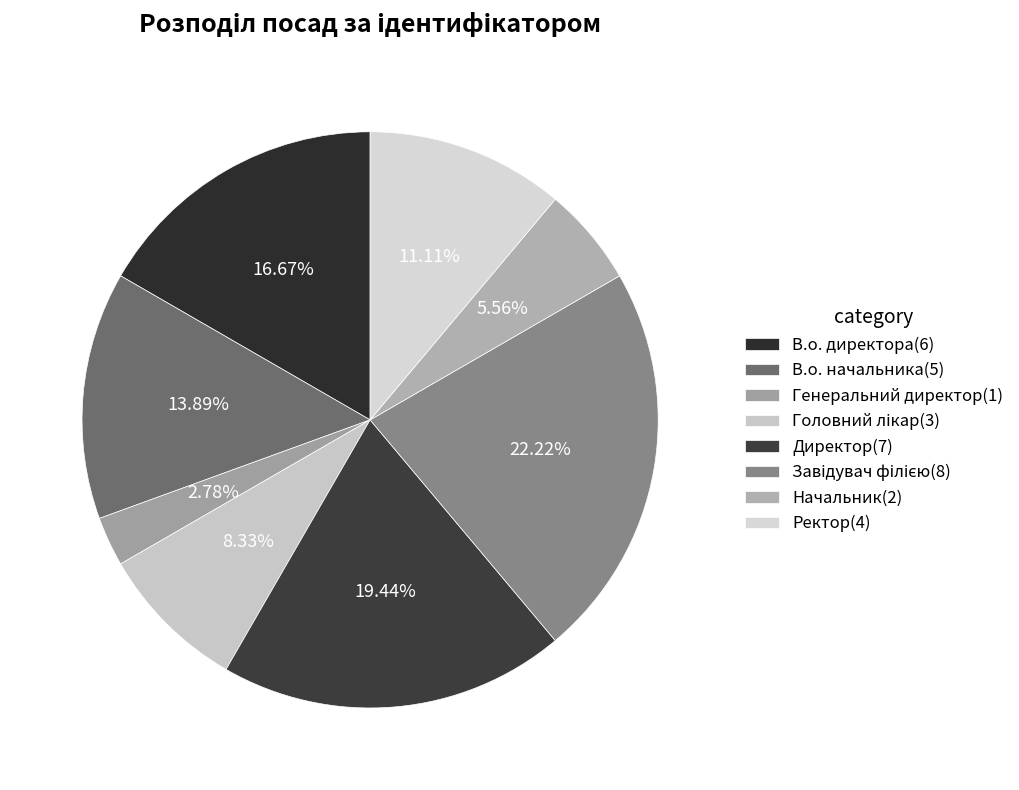

To the nearest percent, what portion does В.о. директора represent?

17%